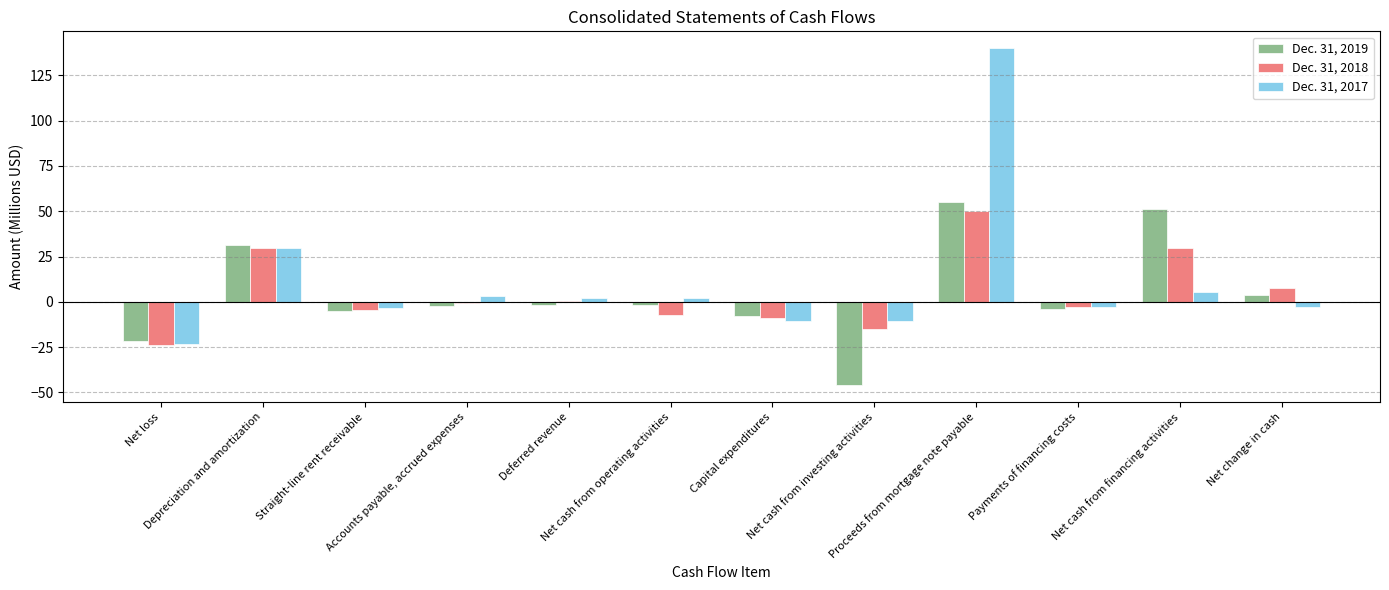

What is the sum of the Dec. 31, 2018 values at Capital expenditures and Net cash from investing activities?

-23.9